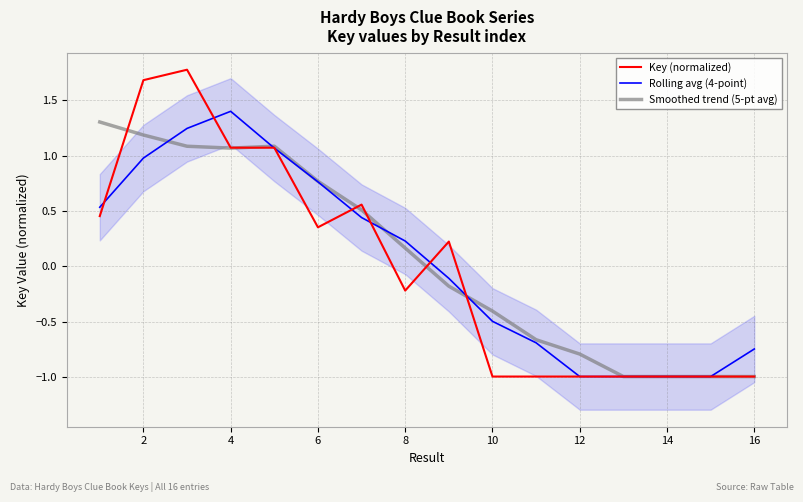

List the series in order of their overall mean, lowest first.

Key (normalized), Rolling avg (4-point), Smoothed trend (5-pt avg)